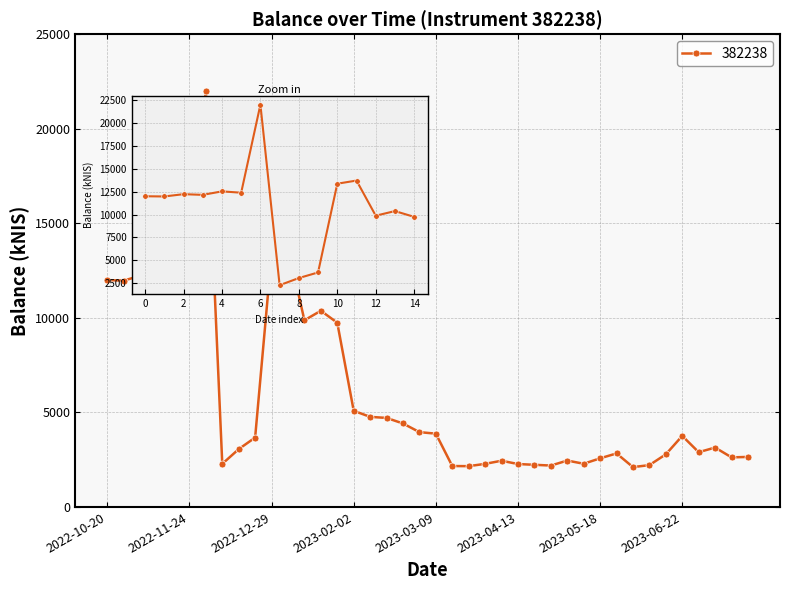

What is the maximum value shown in the chart?

22003.0